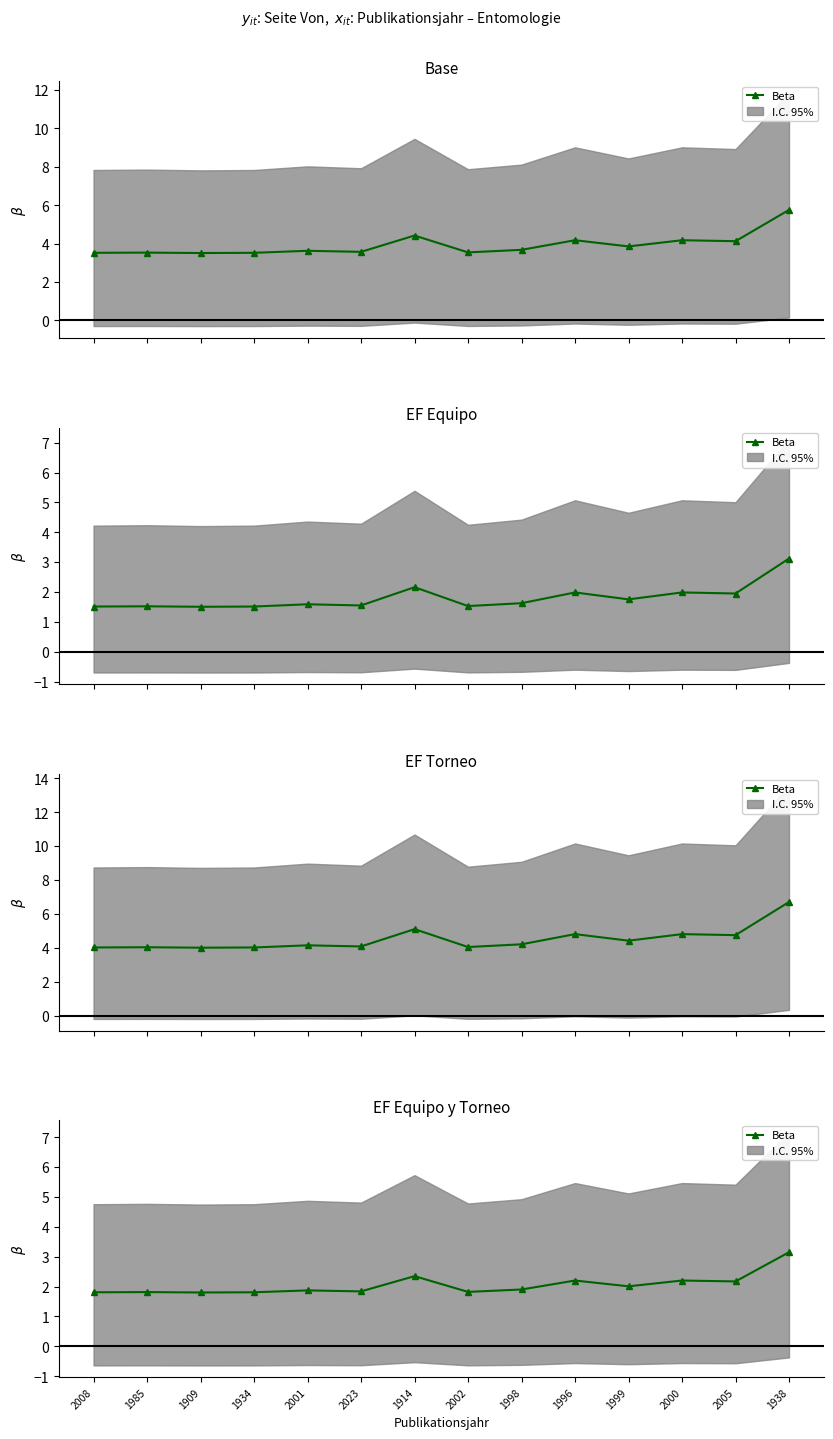

How many interior local valleys (lower than both neighbors) does the data have?

5